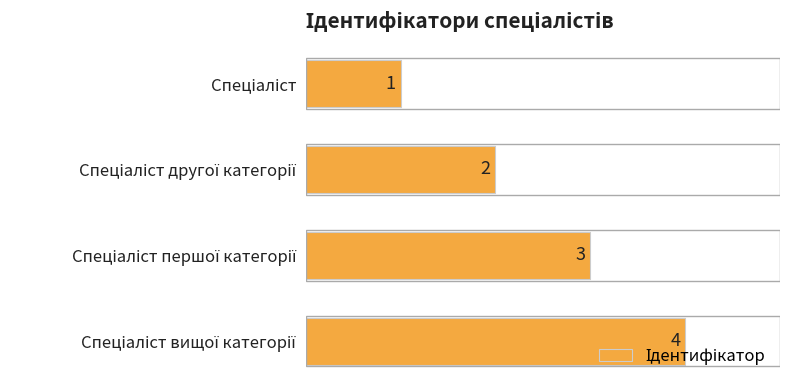

What is the maximum value shown in the chart?

4